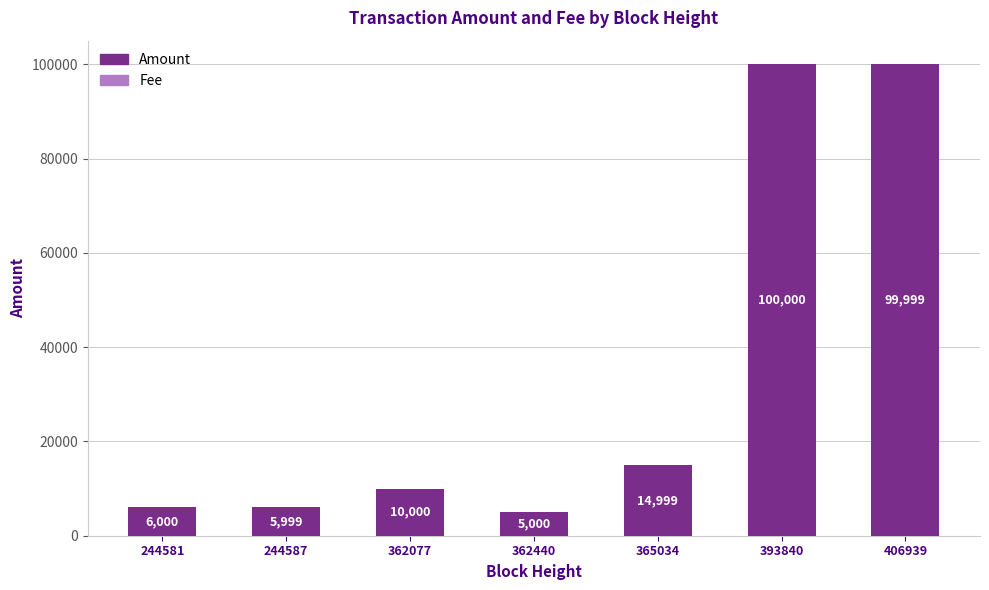

At which label is Amount closest to 52500?

365034